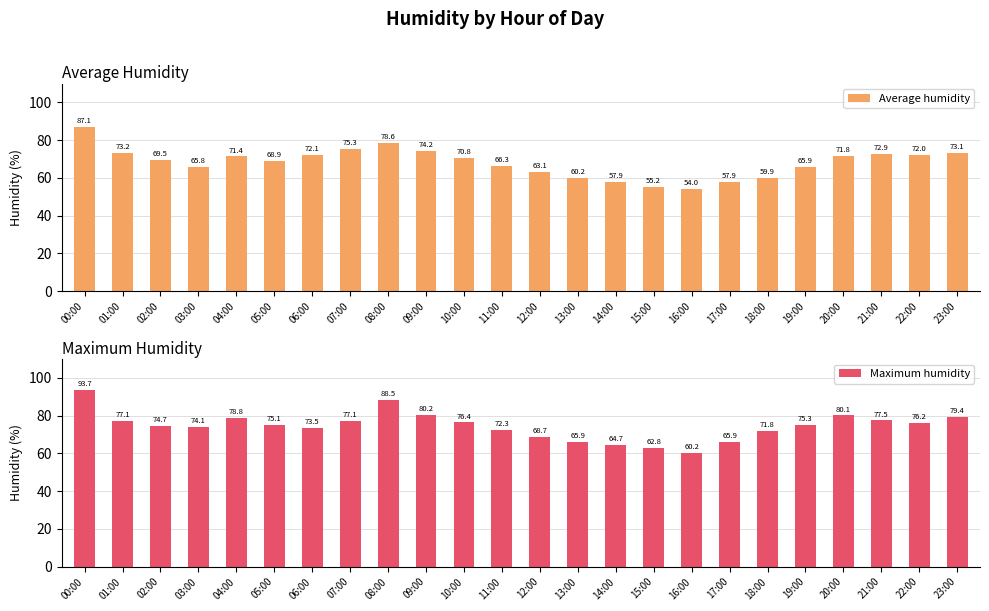

True or false: Average humidity has a value of 57.9 at 14:00.

True